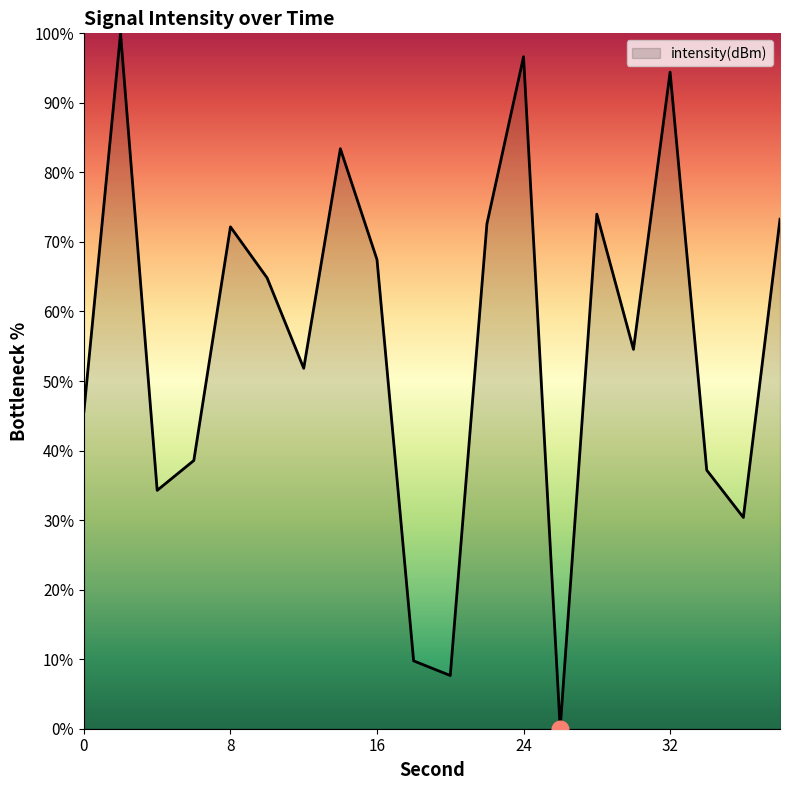

What is the maximum value shown in the chart?

100.0